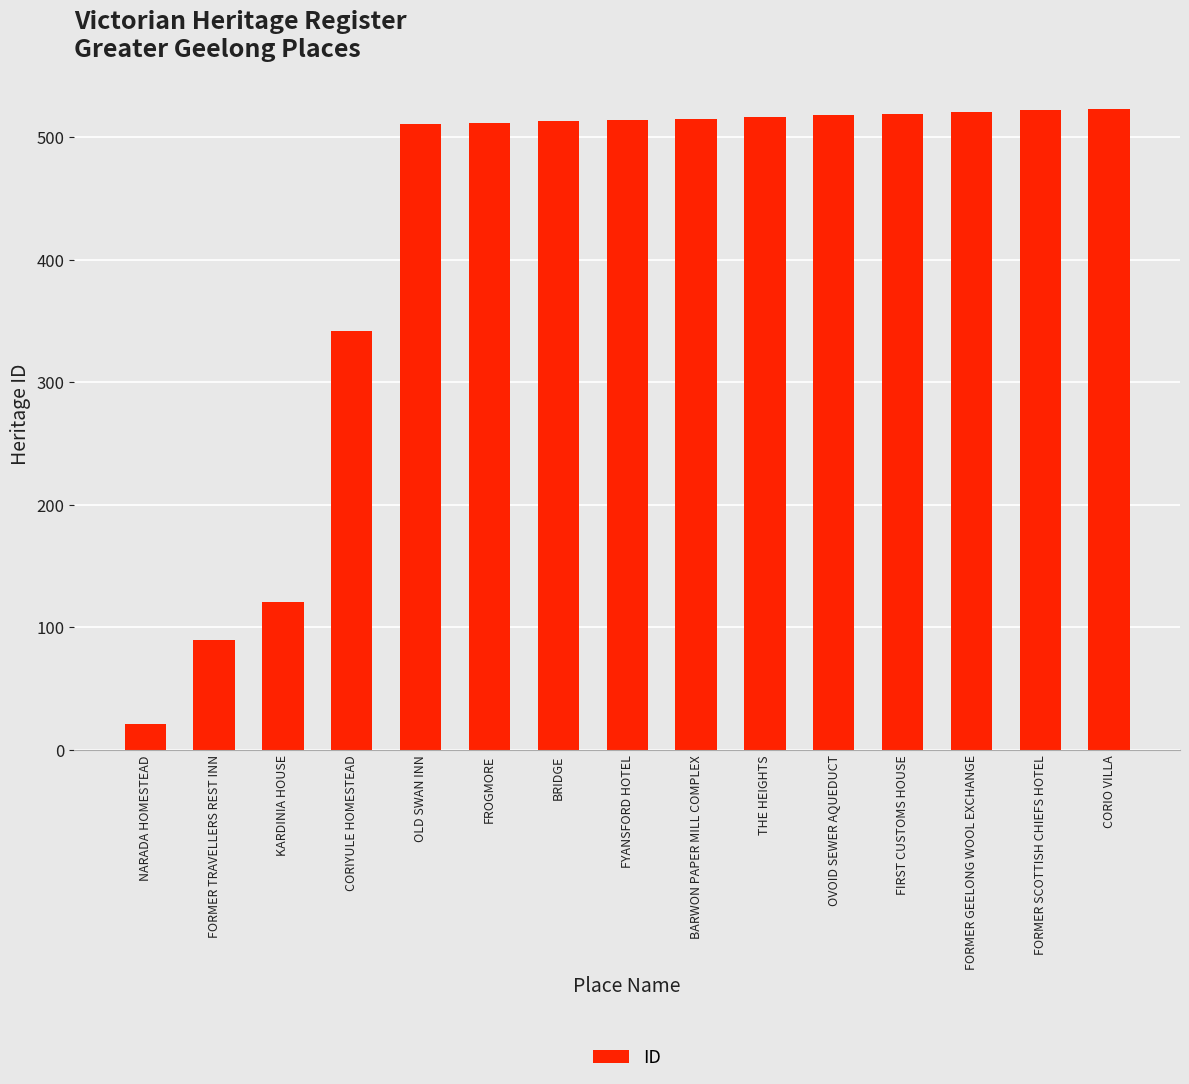

What is the value of the 15th bar from the left?

523